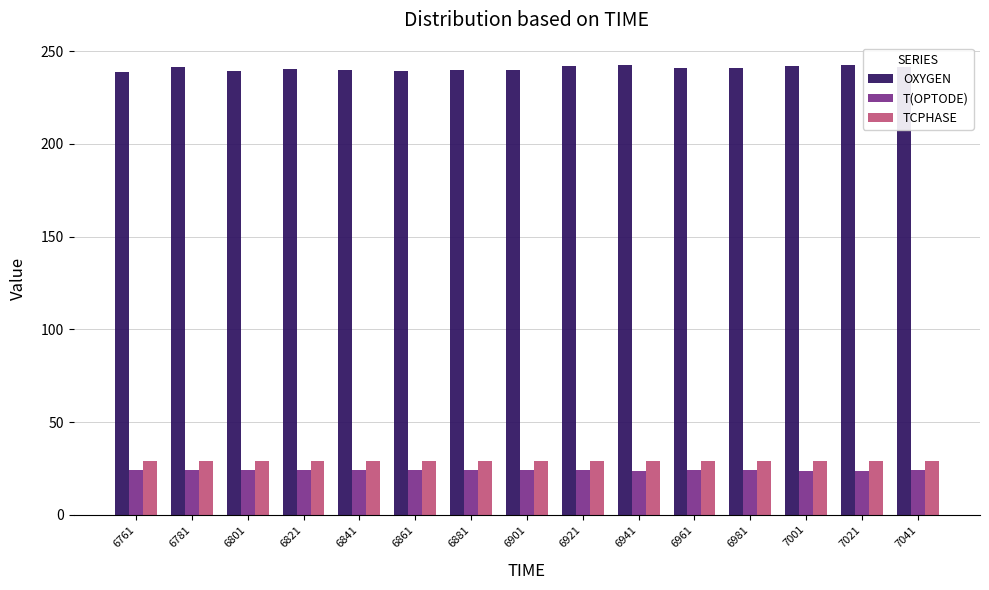

How many data points does each series have?

15